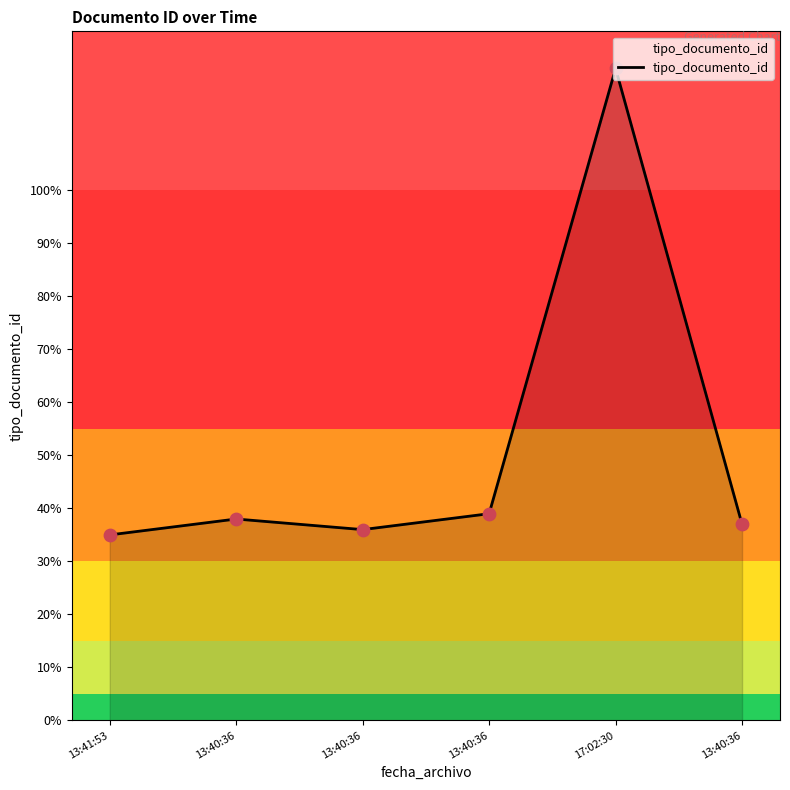

What is the change in value from 13:40:36 to 17:02:30?

+87